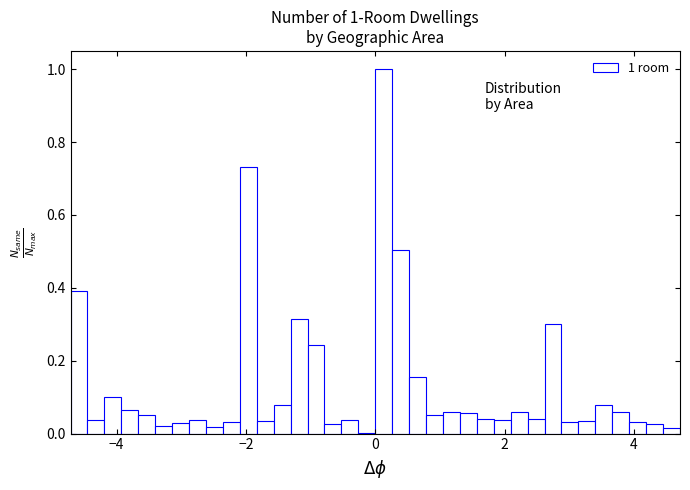

Read against the x-axis, roughly where is the centre of the tallest bar?

0.2